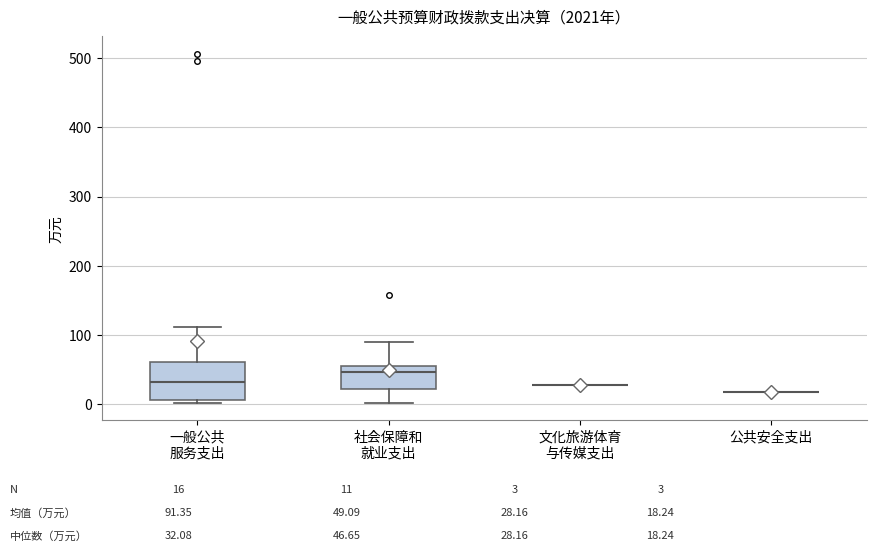

Which box is the tallest, from its lower edge to its upper edge?

一般公共 服务支出